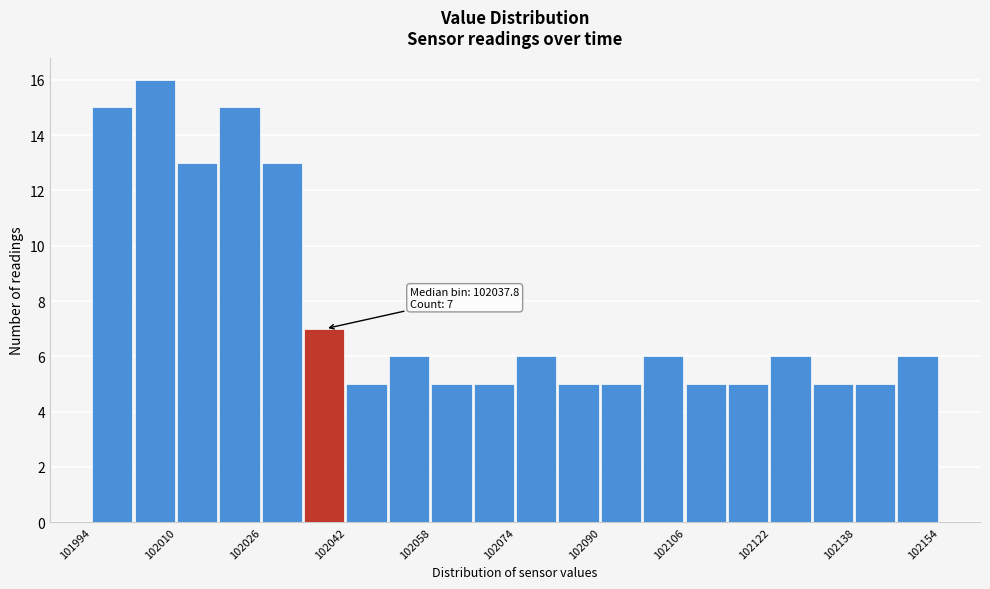

Read against the x-axis, roughly where is the centre of the tallest bar?

102006